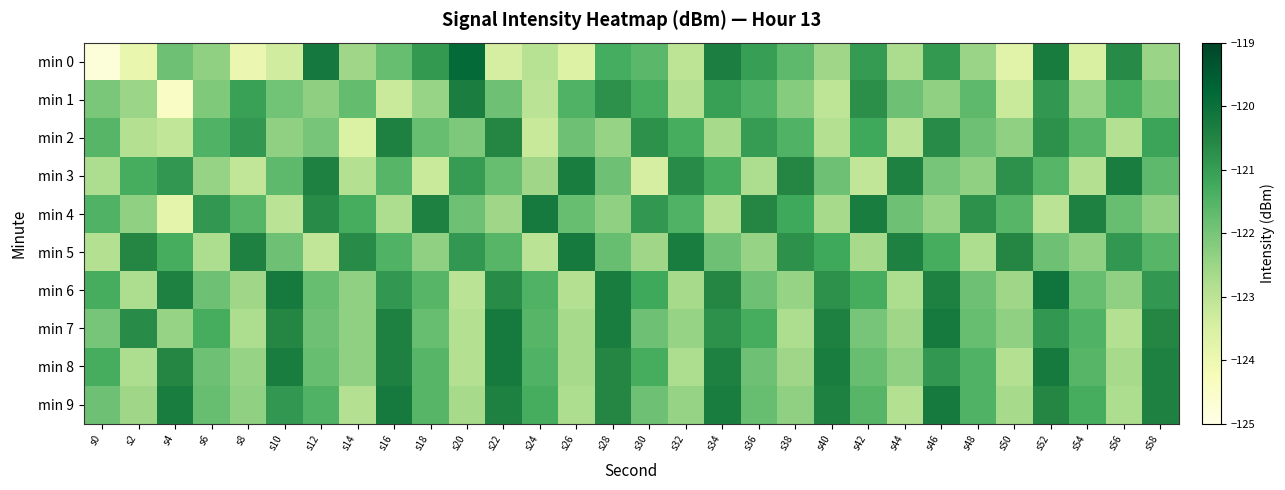

Rank the series by their maximum value, from highest to lowest.

min 0, min 6, min 4, min 5, min 7, min 8, min 9, min 3, min 1, min 2